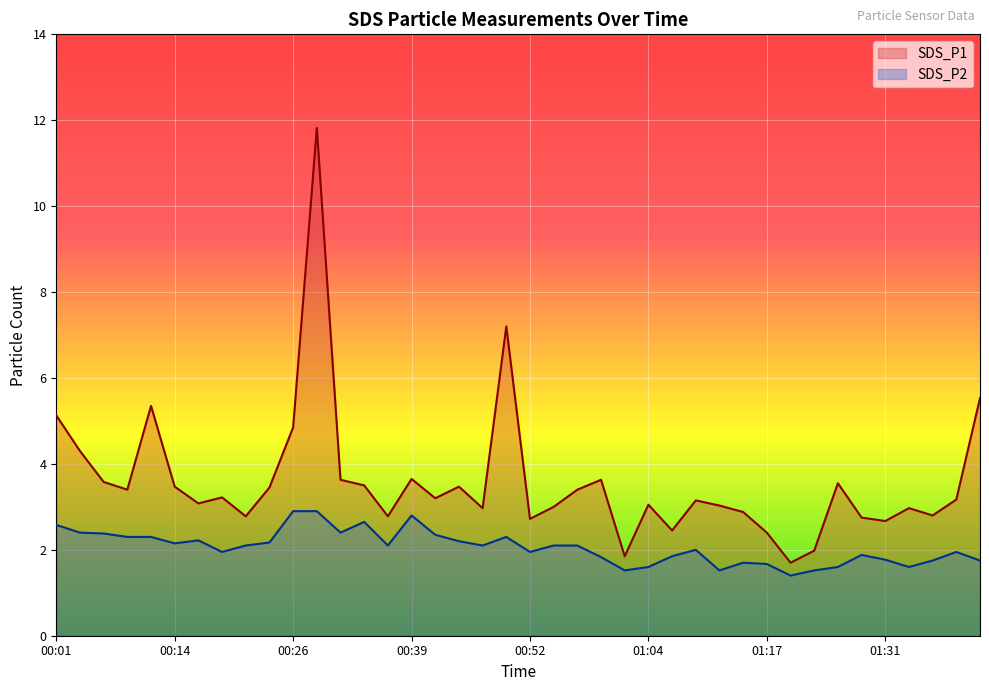

List the series in order of their overall mean, lowest first.

SDS_P2, SDS_P1